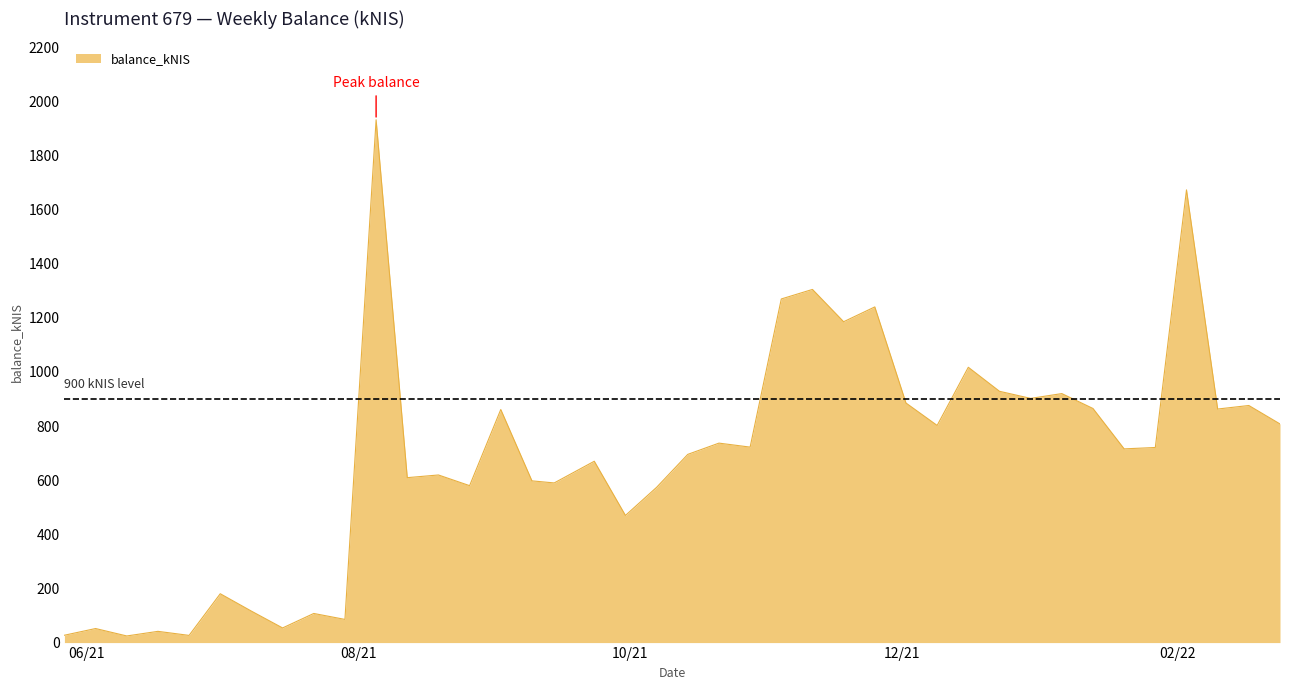

What is the greatest value displayed?

1932.0